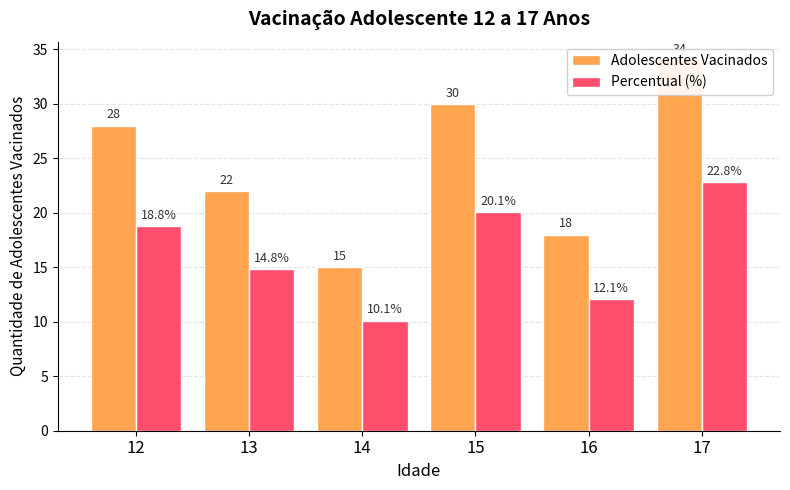

List the series in order of their peak value, lowest first.

Percentual (%), Adolescentes Vacinados